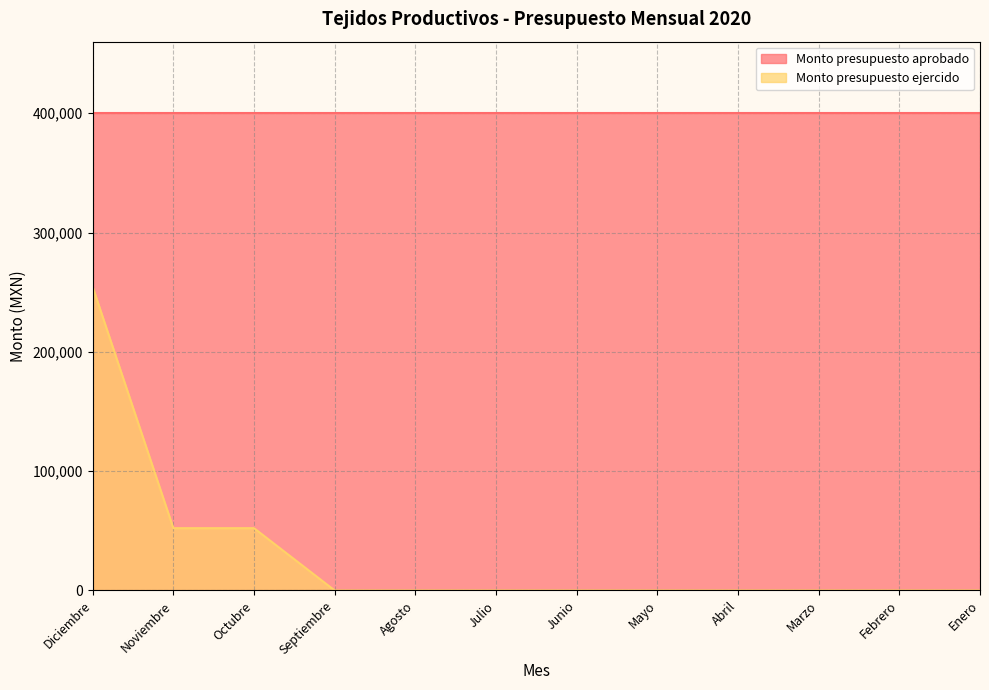

What is the greatest value displayed?

400000.0